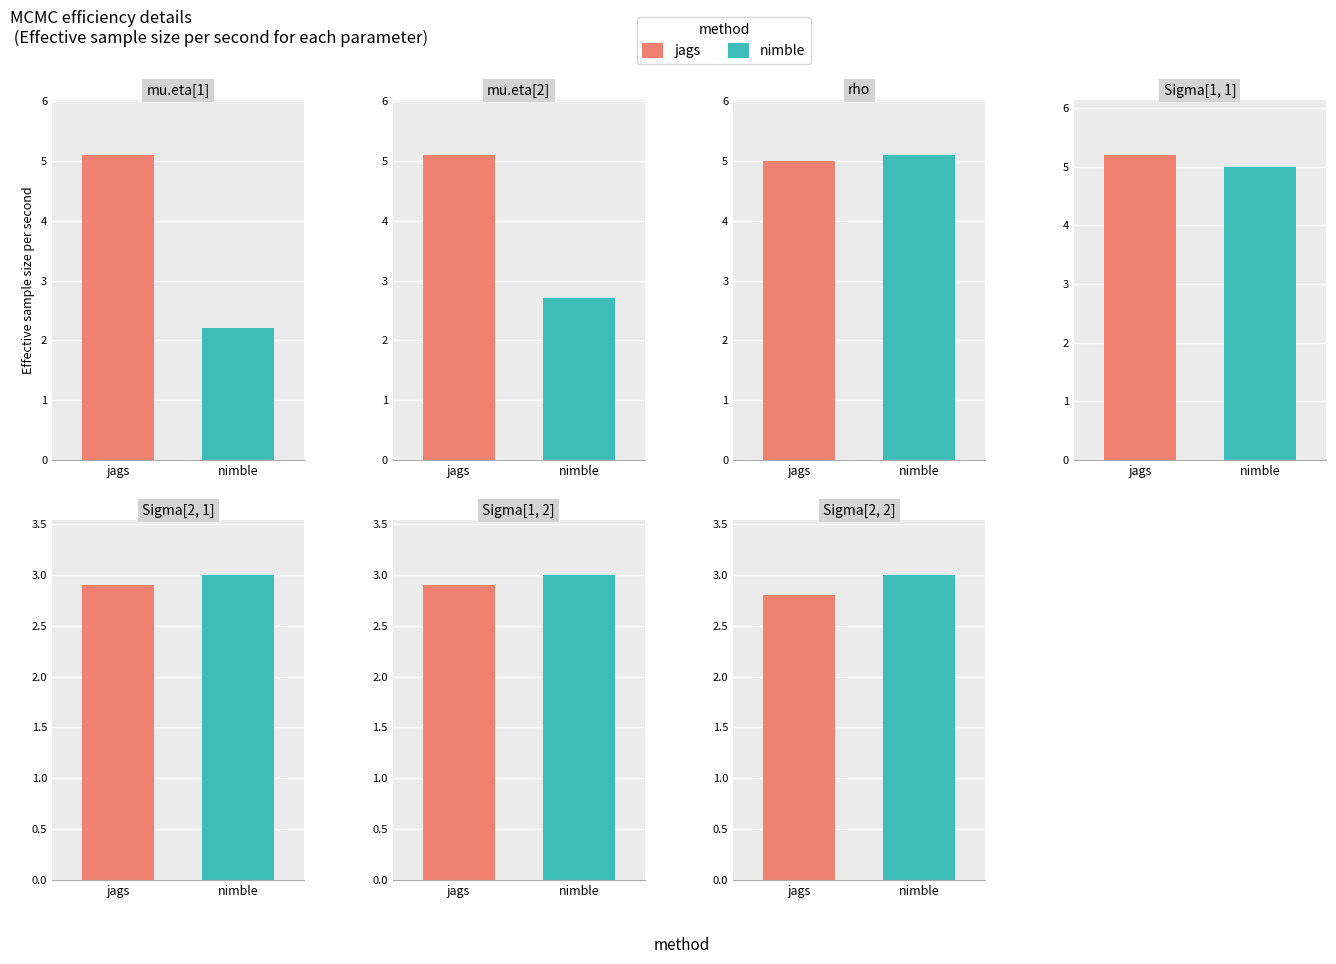

What is the value of the jags bar at the 2nd from the left?

5.1